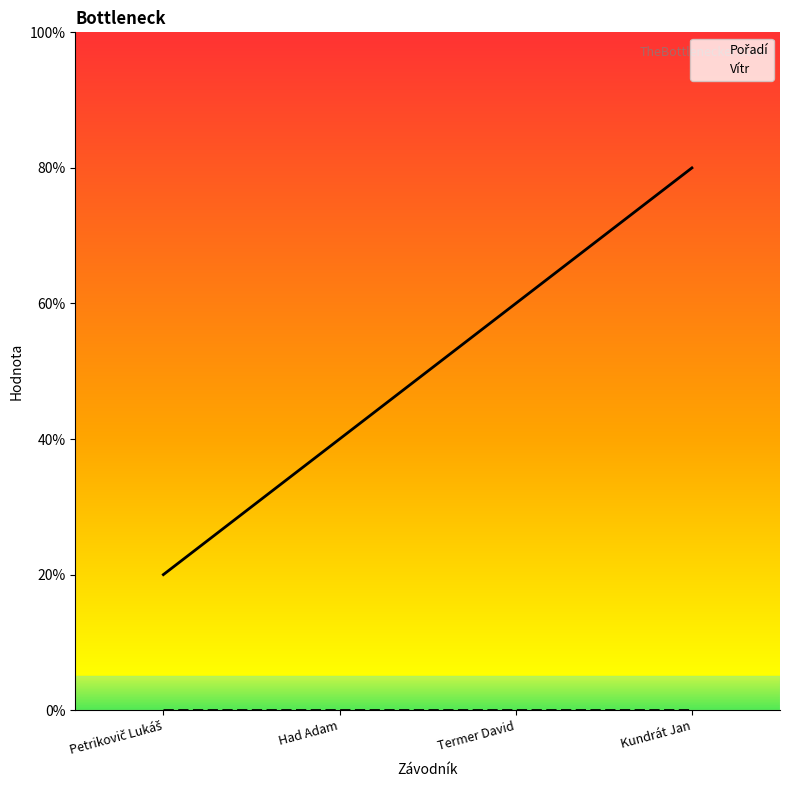

Reading right to left, what are all the values shown in this chart?

Kundrát Jan=4	Termer David=3	Had Adam=2	Petrikovič Lukáš=1